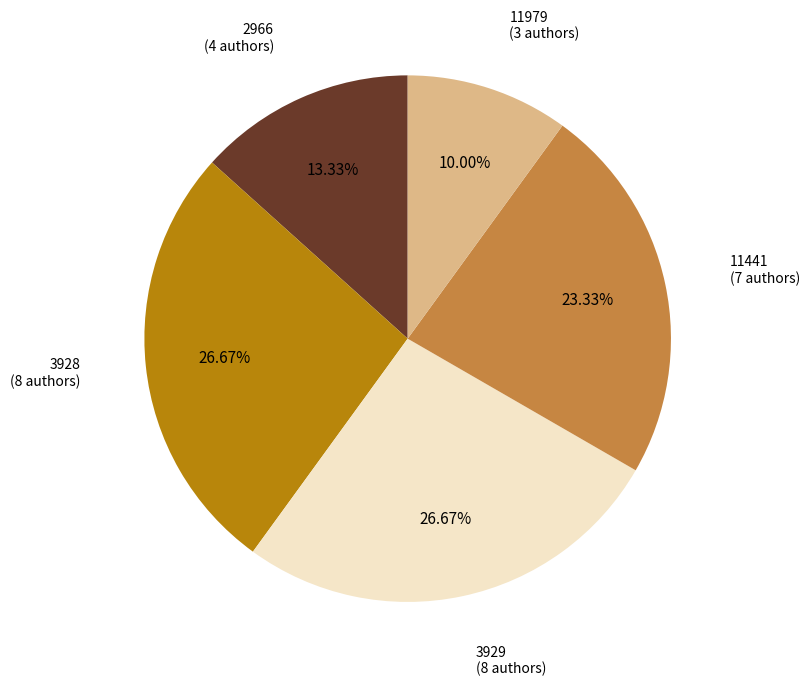

Does any single category account for the majority?

No